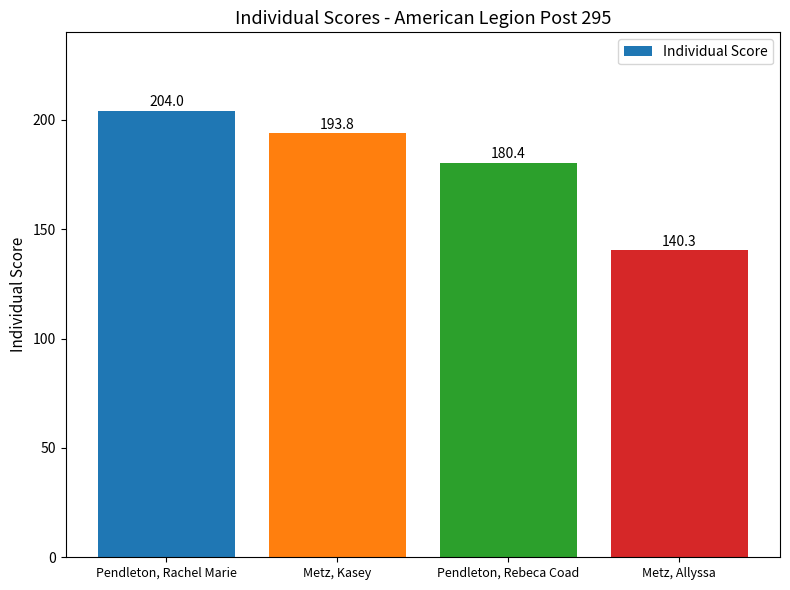

What is the ratio of the value at Pendleton, Rachel Marie to the value at Pendleton, Rebeca Coad?

1.1